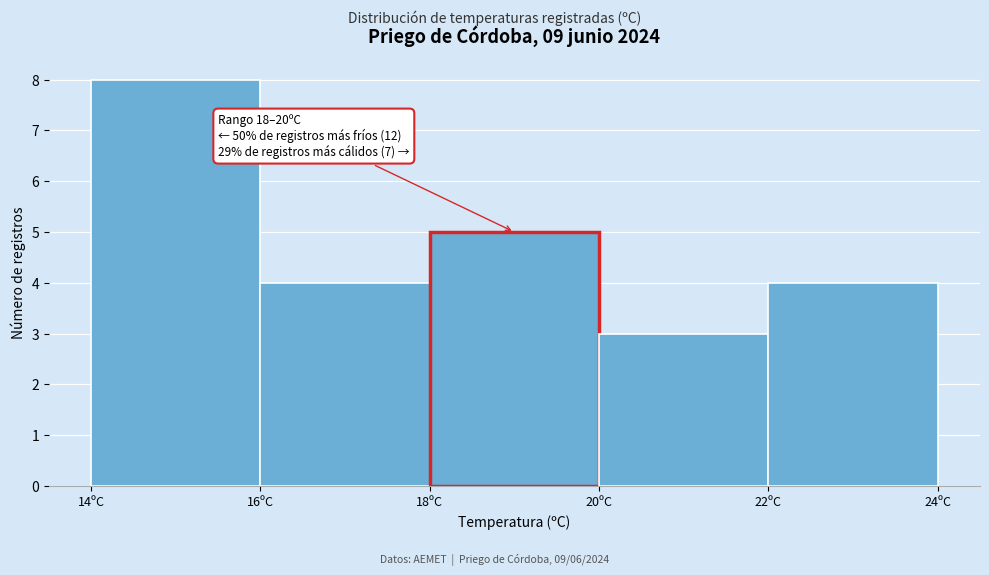

Which range on the x-axis has the tallest bar?

14 to 16